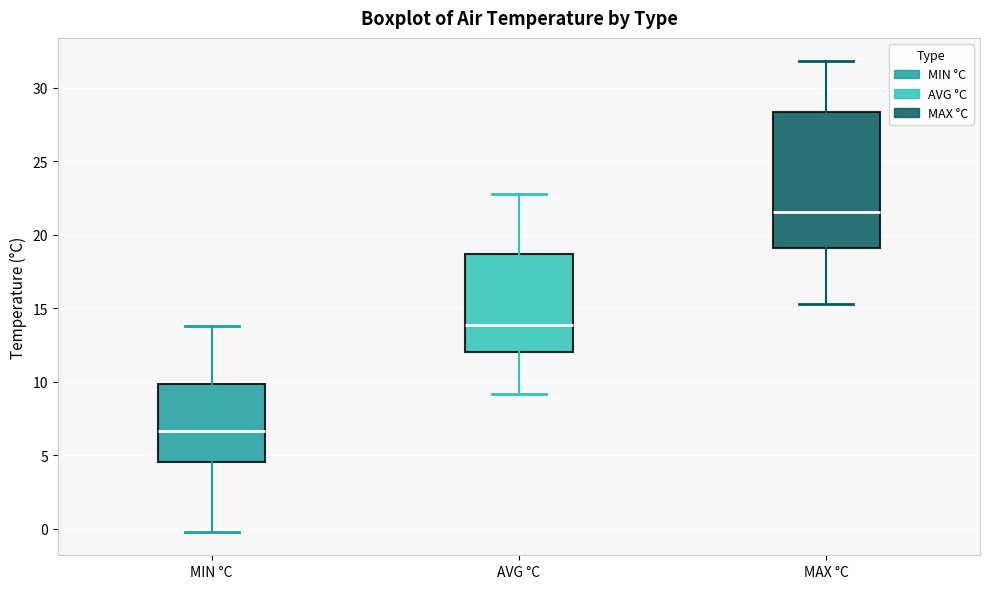

Where does the lower whisker of the box for MIN °C end on the y-axis? The values are not printed on the chart, so give them approximately, as read against the axis.

0.0